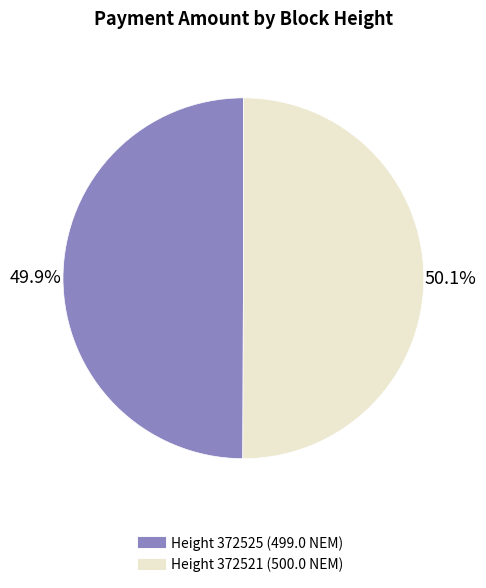

Rank the categories by value from lowest to highest.

372525, 372521